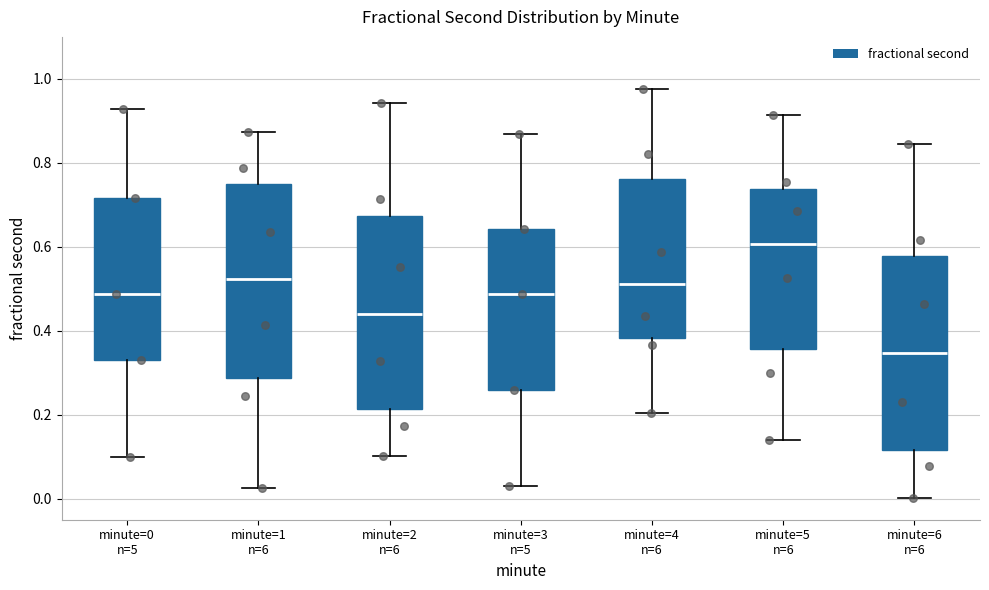

Reading left to right, transcribe this box plot: for each box, give where its median line is, the range the box spans, and where its two whiskers end, as read against the y-axis. The values are not printed on the chart, so give them approximately, as read against the axis.

minute=0 n=5: median 0.48, box 0.34 to 0.72, whiskers 0.10 to 0.92
minute=1 n=6: median 0.52, box 0.28 to 0.76, whiskers 0.02 to 0.88
minute=2 n=6: median 0.44, box 0.22 to 0.68, whiskers 0.10 to 0.94
minute=3 n=5: median 0.48, box 0.26 to 0.64, whiskers 0.04 to 0.86
minute=4 n=6: median 0.52, box 0.38 to 0.76, whiskers 0.20 to 0.98
minute=5 n=6: median 0.60, box 0.36 to 0.74, whiskers 0.14 to 0.92
minute=6 n=6: median 0.34, box 0.12 to 0.58, whiskers 0.00 to 0.84